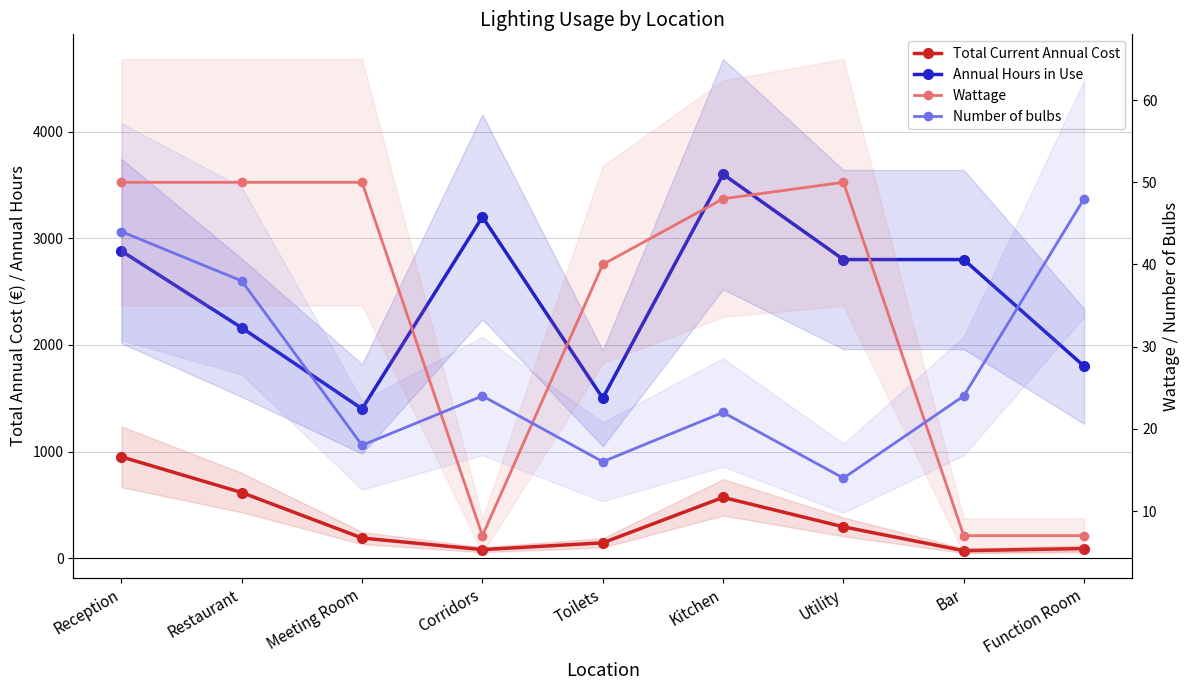

What is the smallest value displayed?

7.0